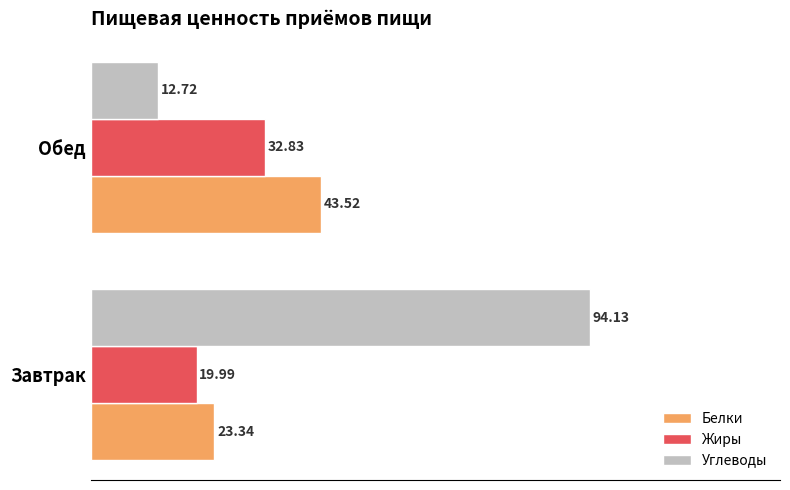

Which series has the largest total across all categories?

Углеводы